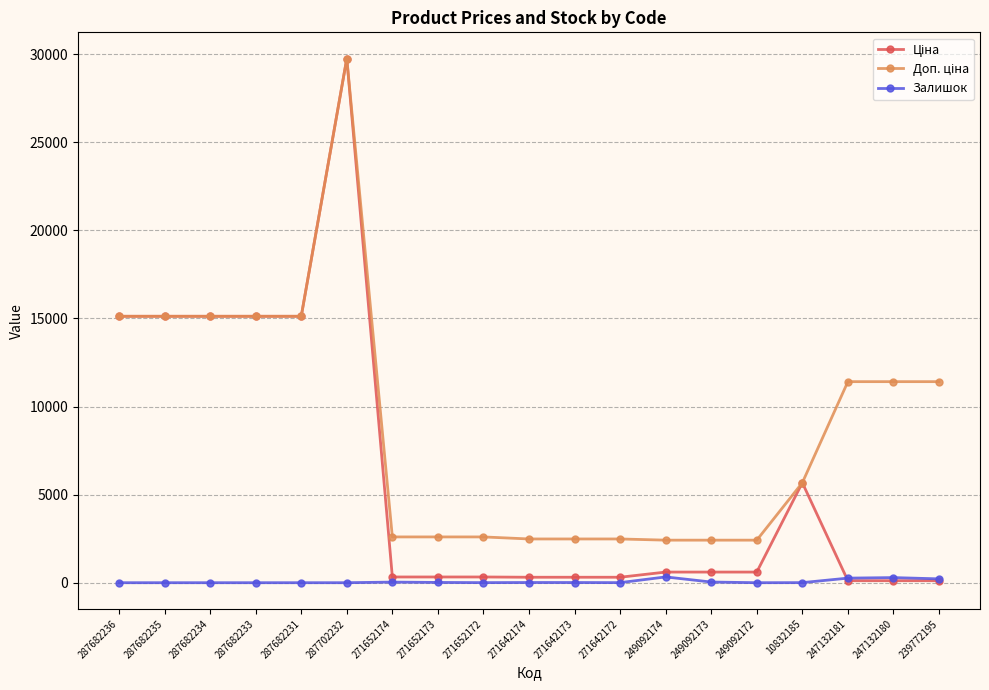

True or false: Залишок has a value of 290.0 at 247132180.

True